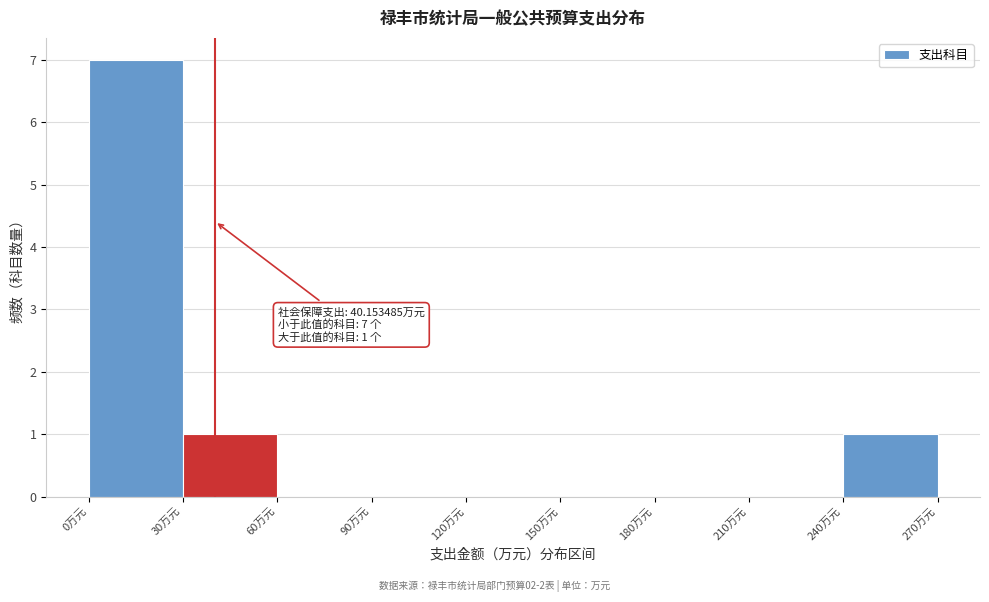

Over which range of the x-axis is the bar tallest?

0 to 30